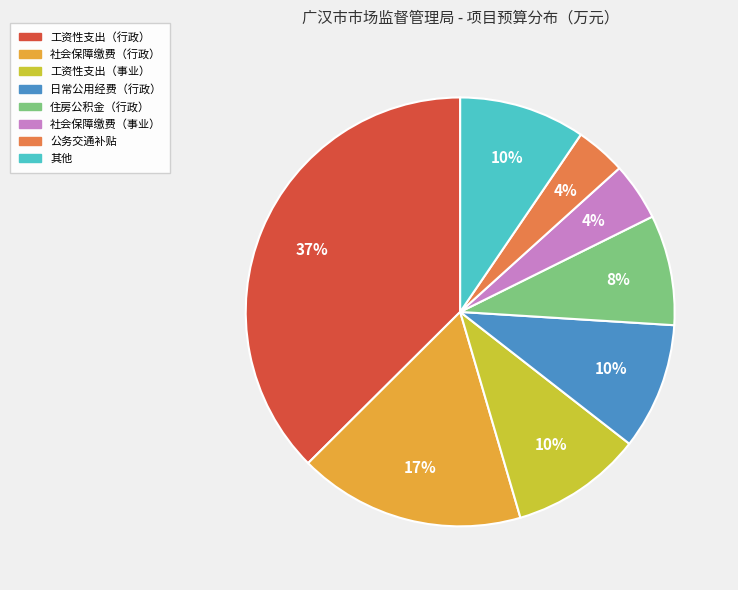

Does any single category account for the majority?

No